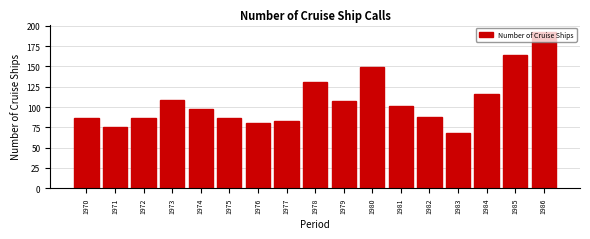

The value at 1983 is 119. True or false?

False